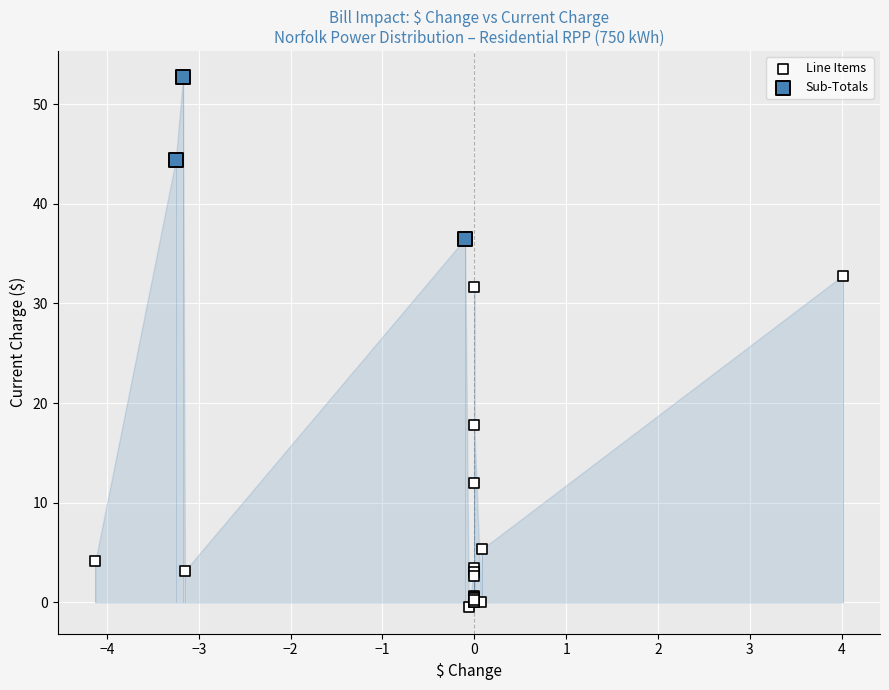

What are all the series names shown in the legend?

Line Items, Sub-Totals